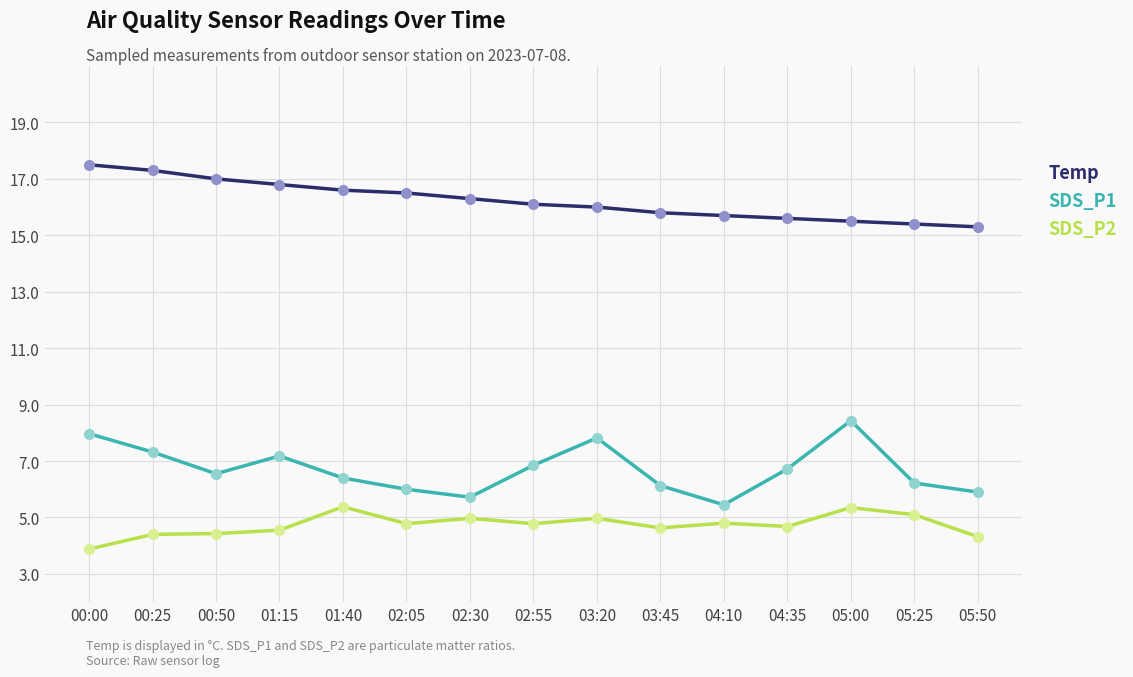

List the series in order of their peak value, lowest first.

SDS_P2, SDS_P1, Temp